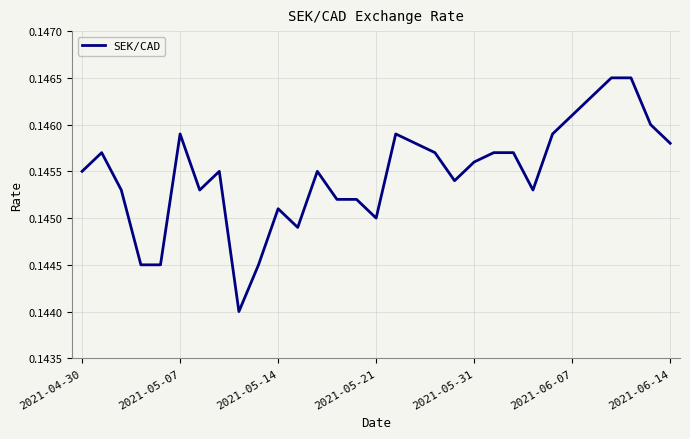

True or false: the data has more than 0 interior local peaks.

True